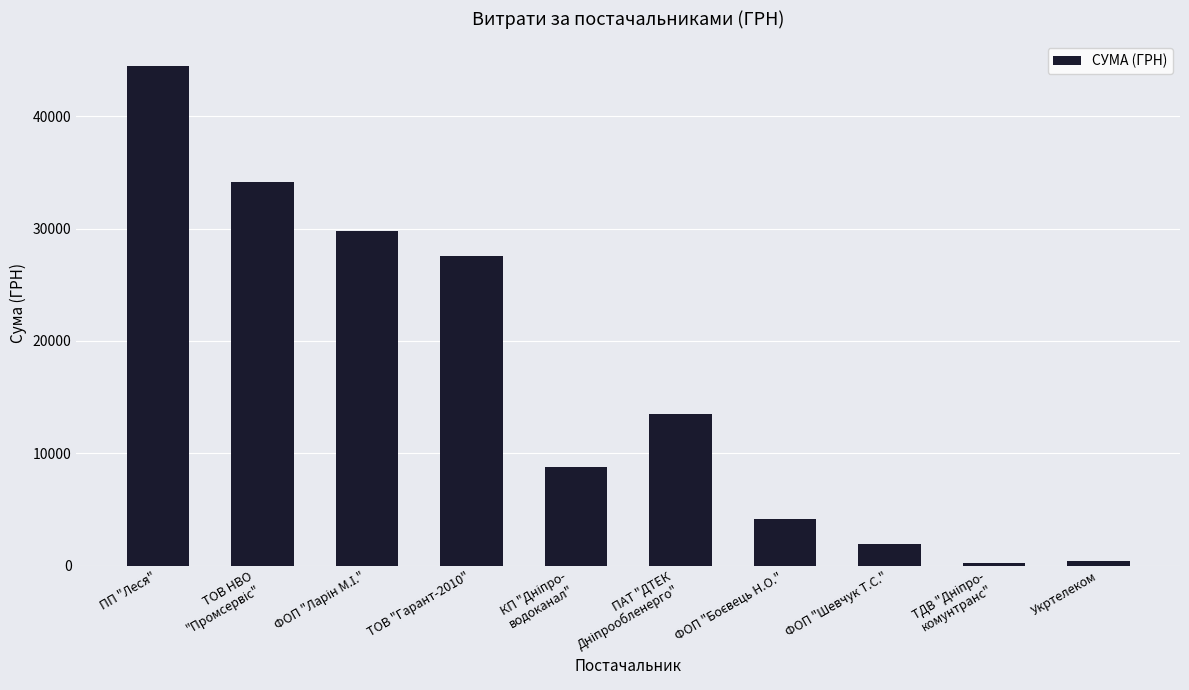

Count the number of values greater than 13509.

5